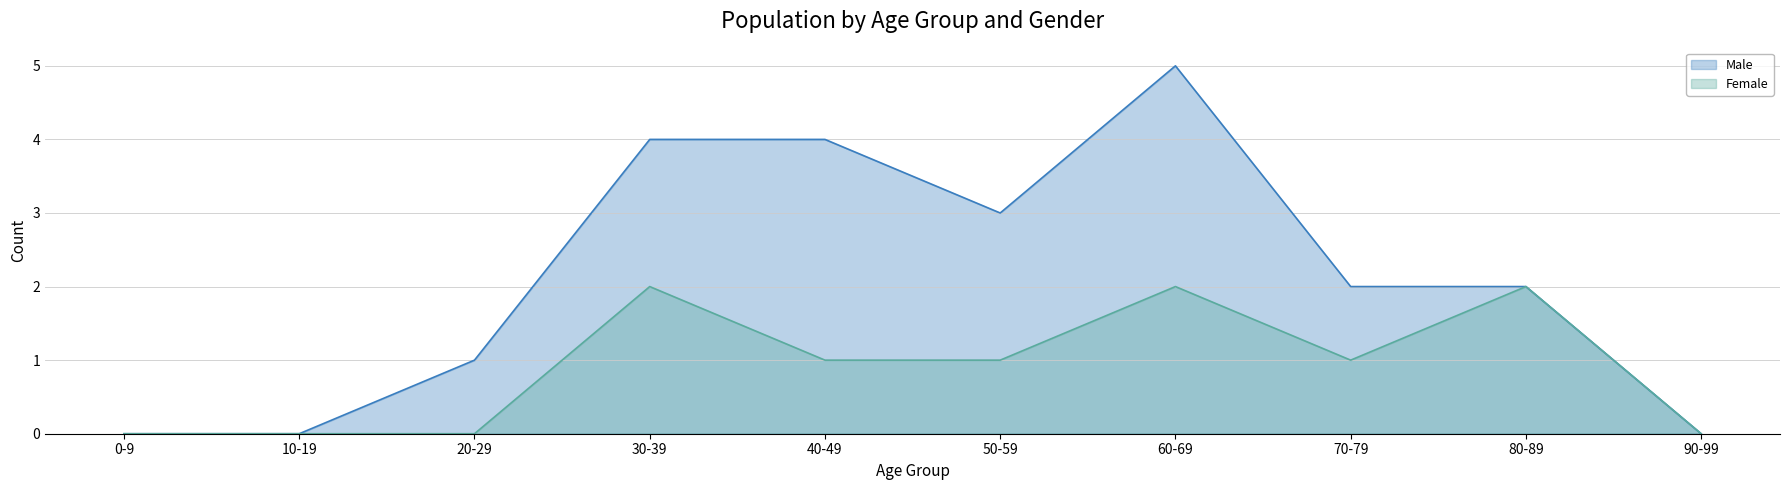

Reading left to right, what are all the values shown in this chart?

Male: 0	0	1	4	4	3	5	2	2	0
Female: 0	0	0	2	1	1	2	1	2	0